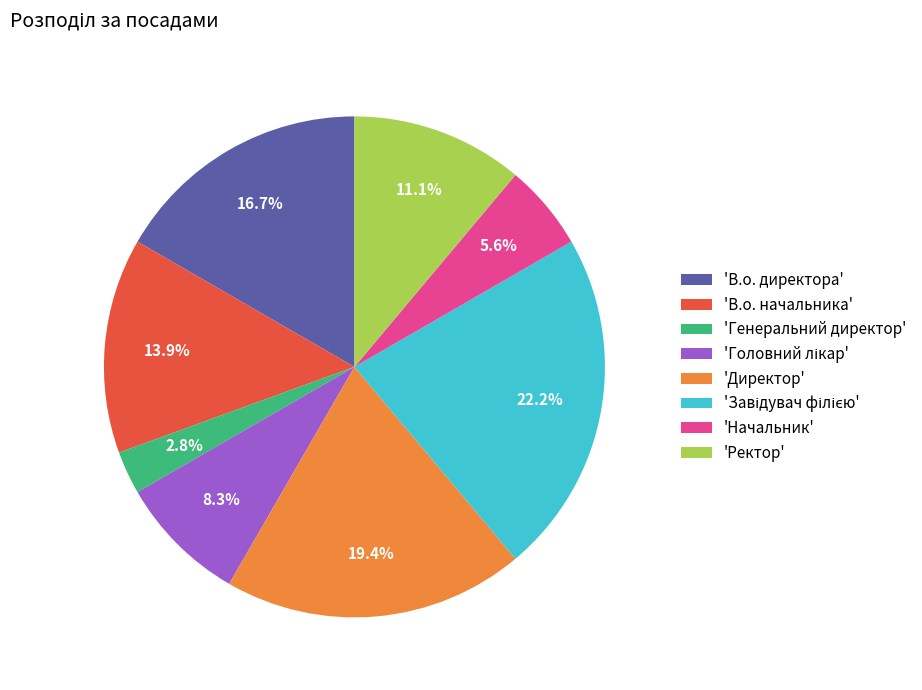

Is there a majority slice in this chart?

No